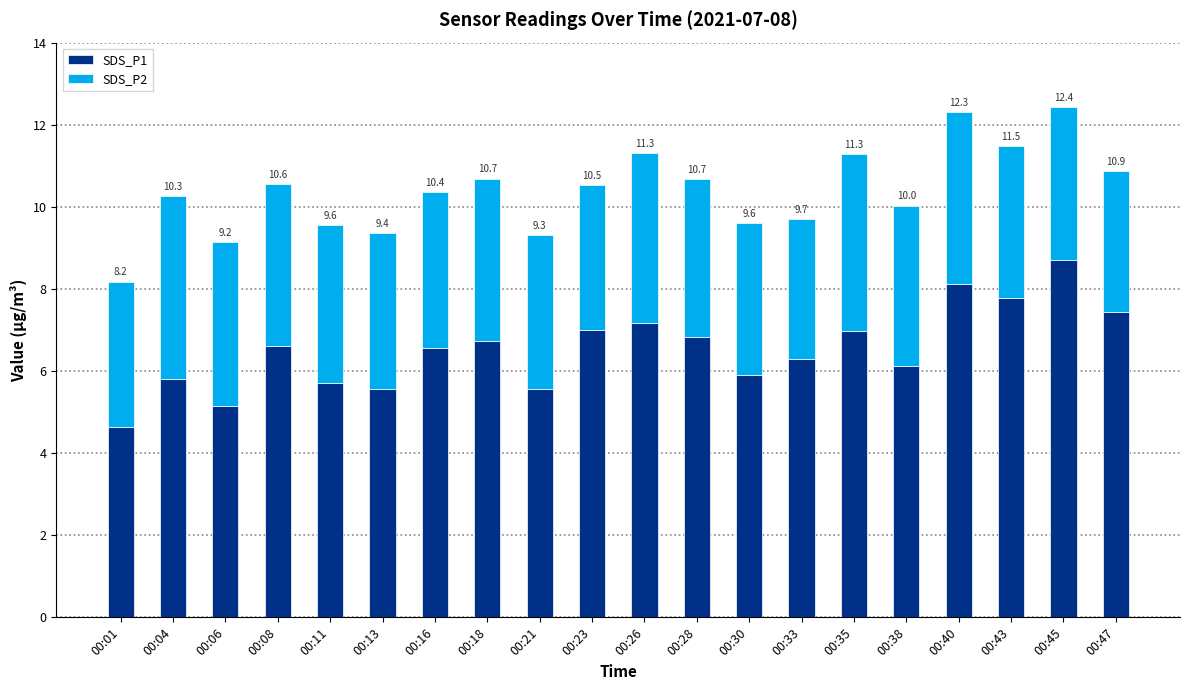

Does the chart contain any negative values?

No